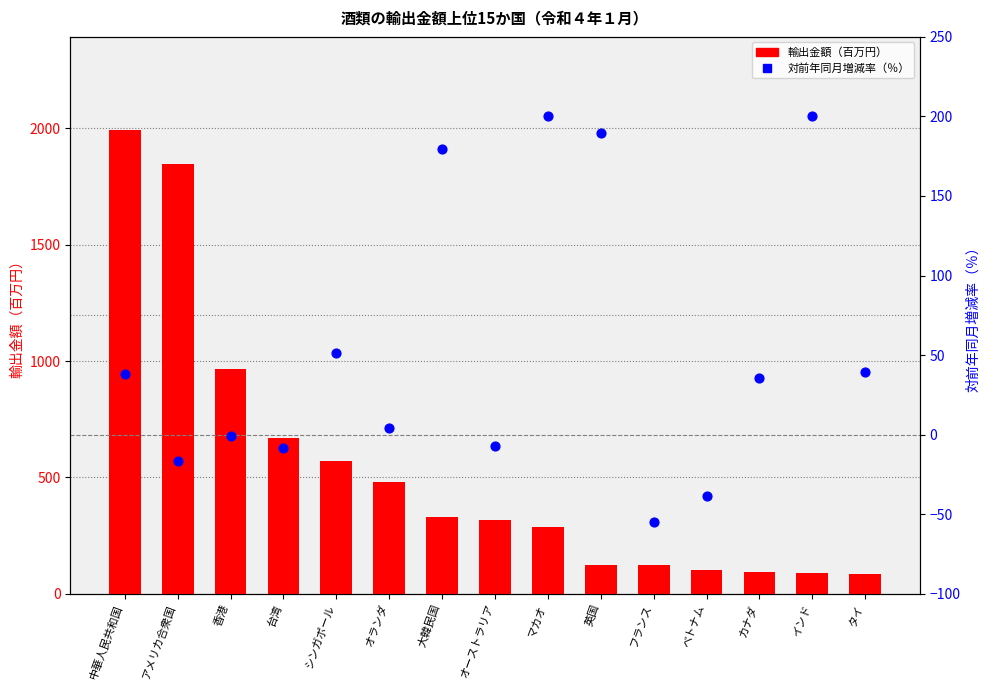

At which category is the sum across all series the highest?

中華人民共和国